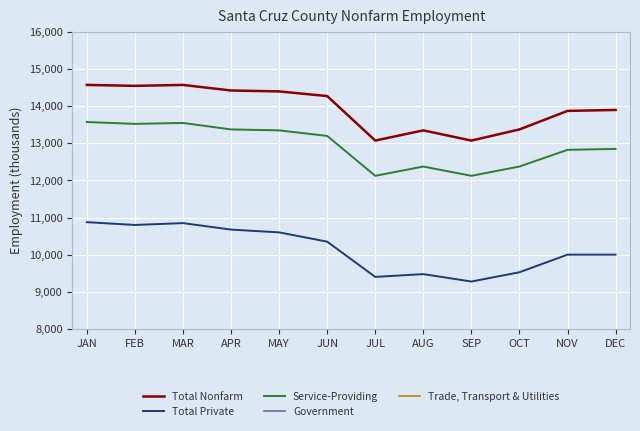

How many data points does each series have?

12